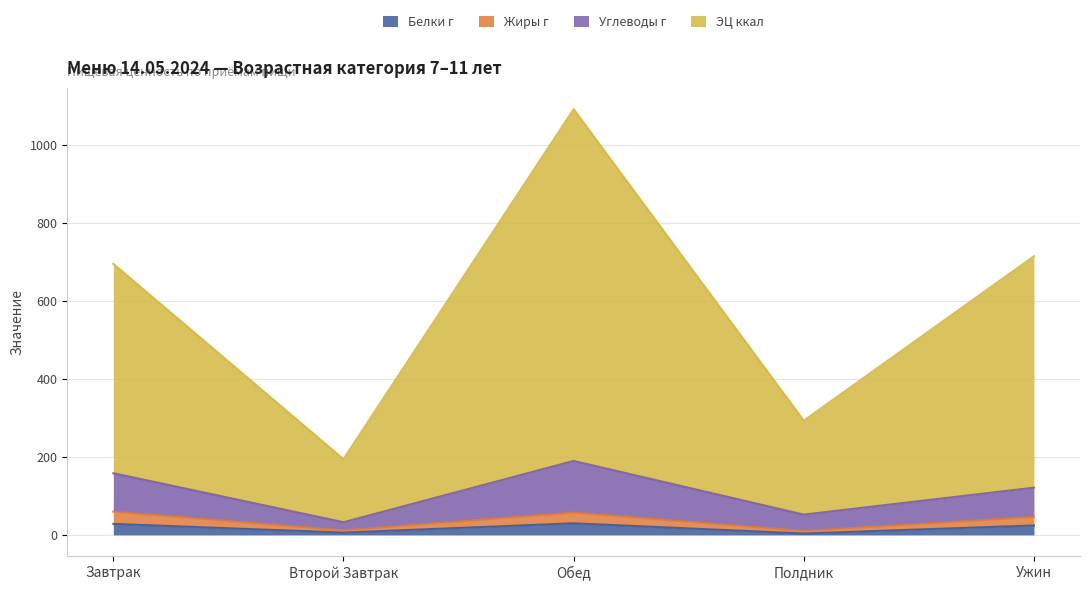

At how many categories does at least one series exceed 381?

3